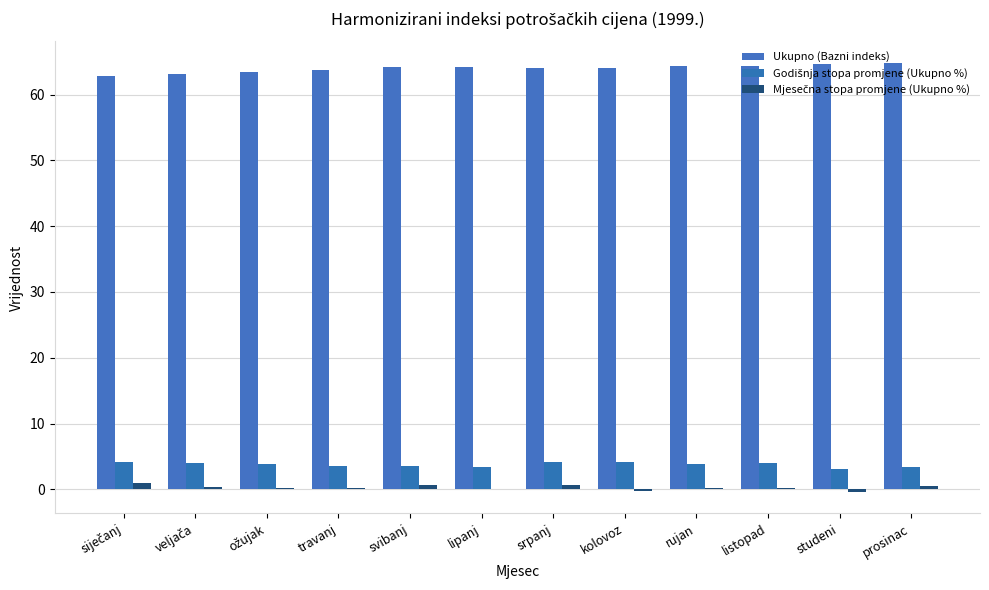

True or false: Godišnja stopa promjene (Ukupno %) has a value of 5.0 at travanj.

False